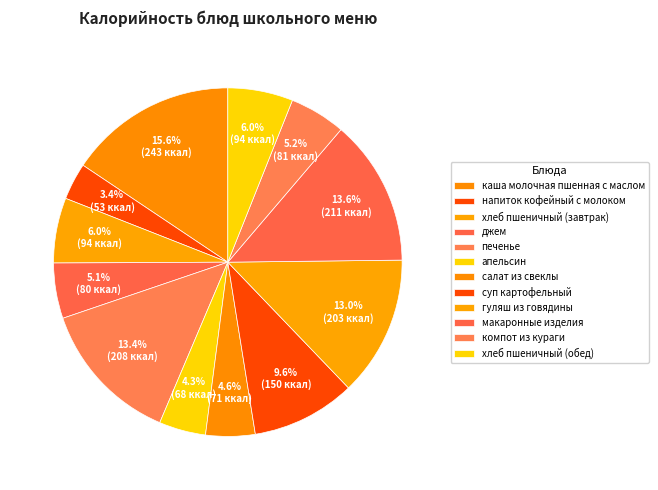

To the nearest percent, what portion does каша молочная пшенная с маслом represent?

16%